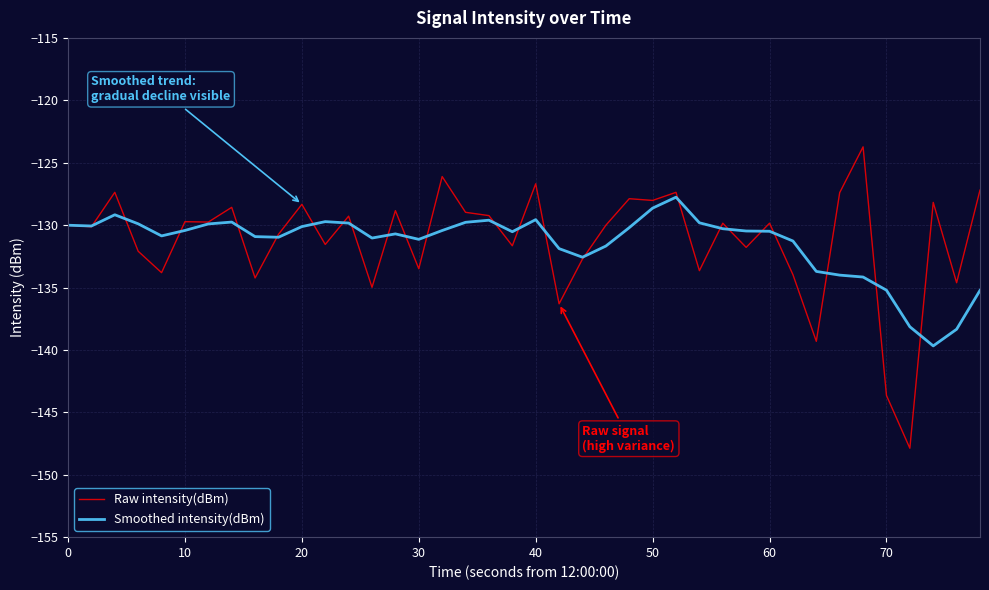

Which series has the largest range (max minus min)?

Raw intensity(dBm)